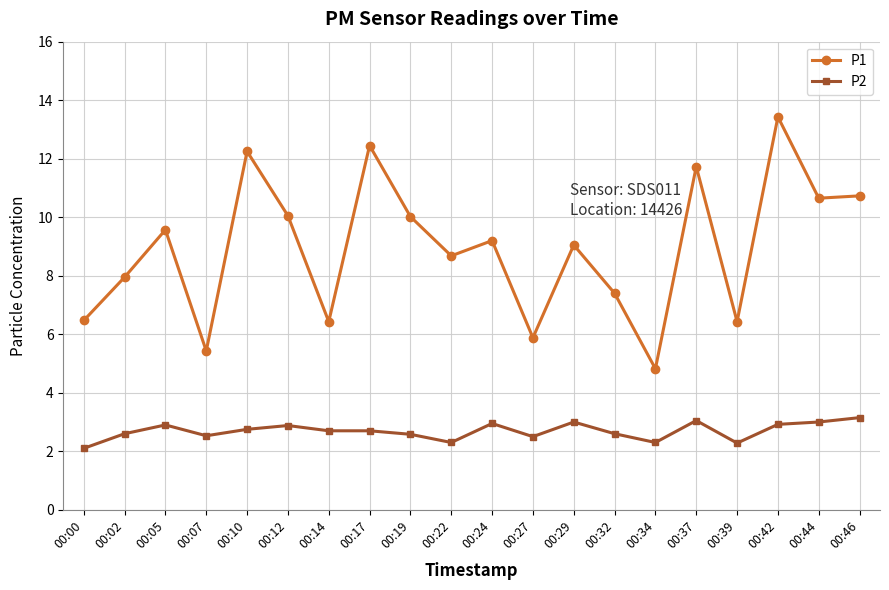

What is the value of the P2 point at the 13th from the left?

3.0